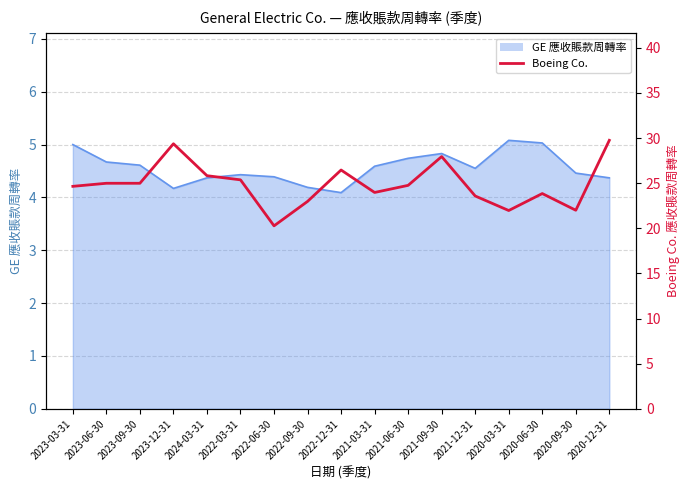

How many lines are shown in the chart?

1